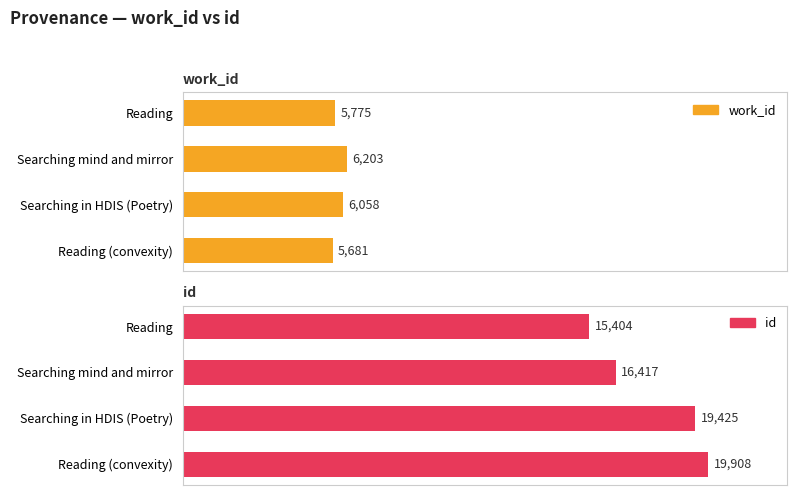

How many groups of bars are there?

4